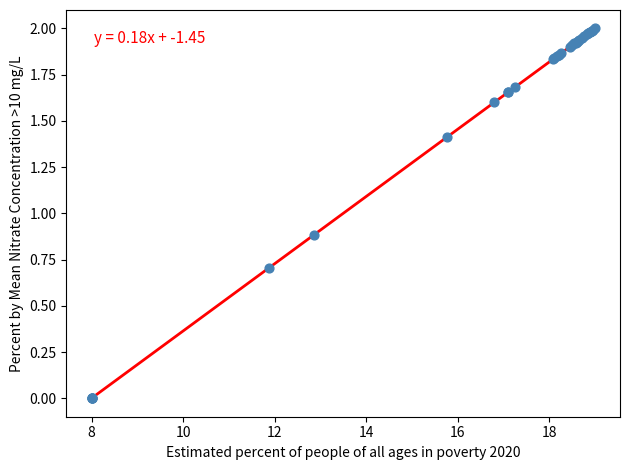

What Y value in the scatter plot is closest to 1?

0.9